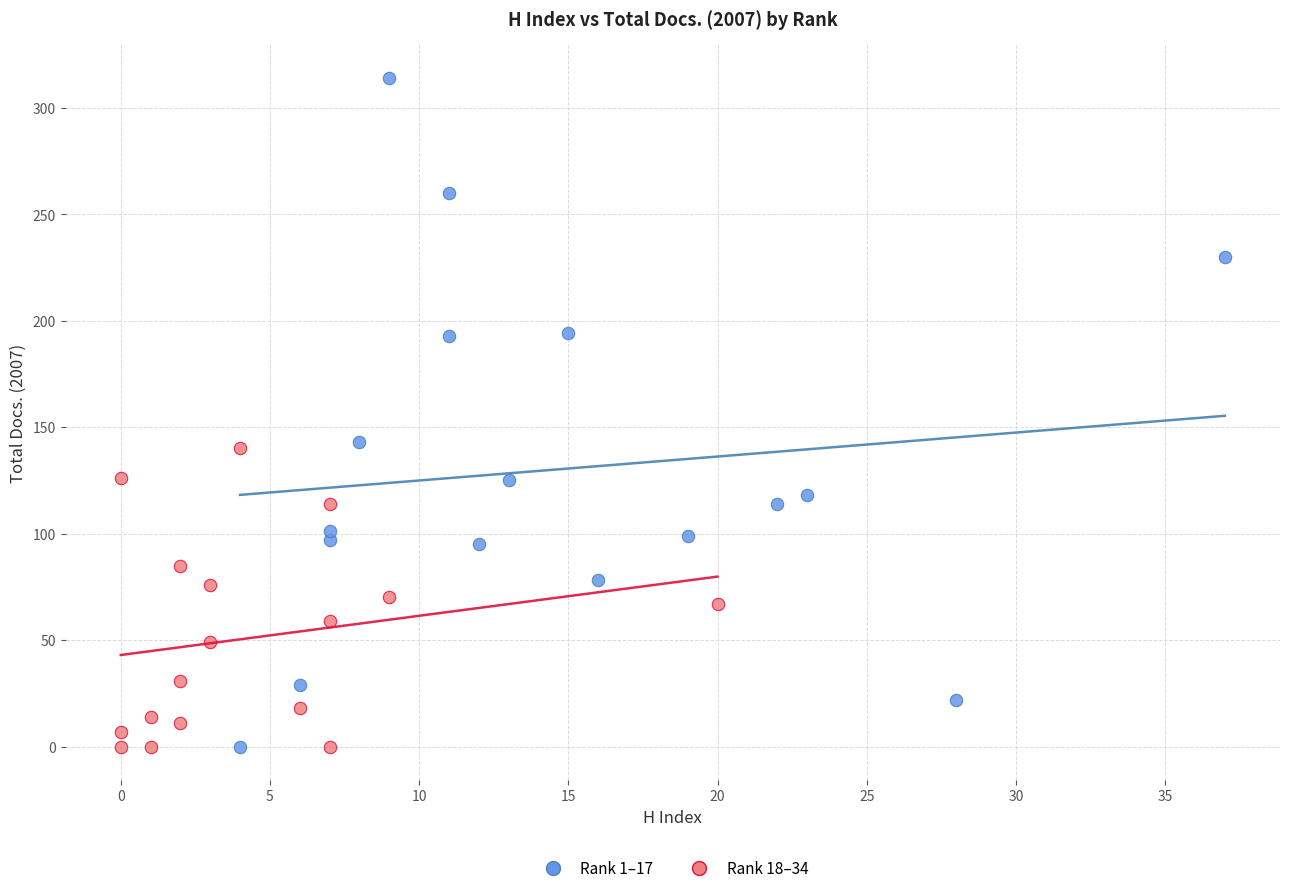

What are all the series names shown in the legend?

Rank 1–17, Rank 18–34